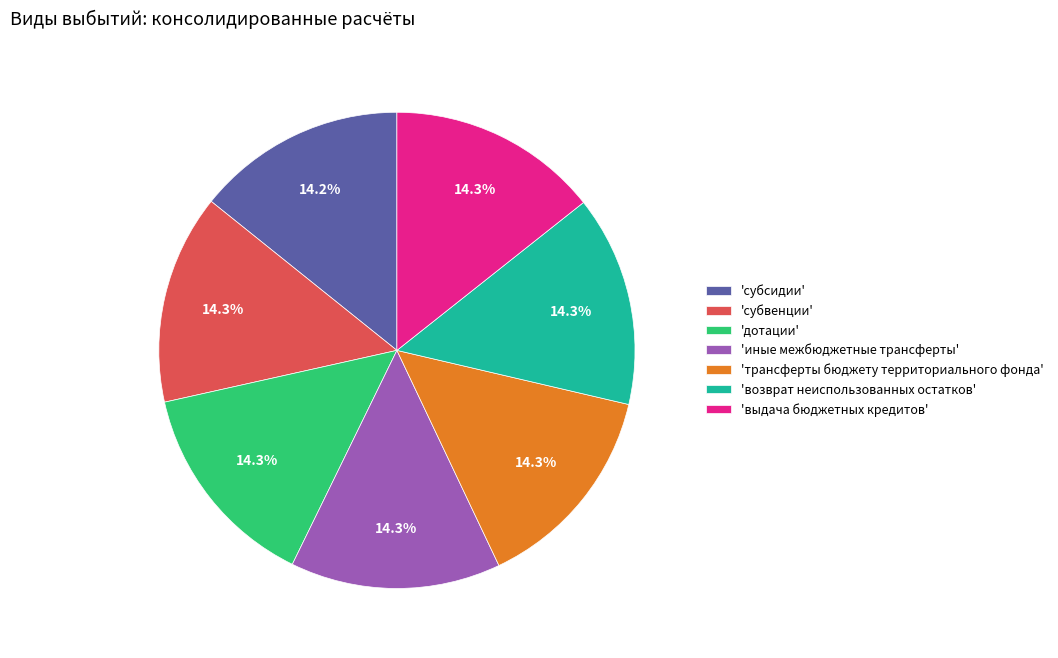

Approximately how many times larger is the value at 'выдача бюджетных кредитов' compared to 'возврат неиспользованных остатков'?

1.0